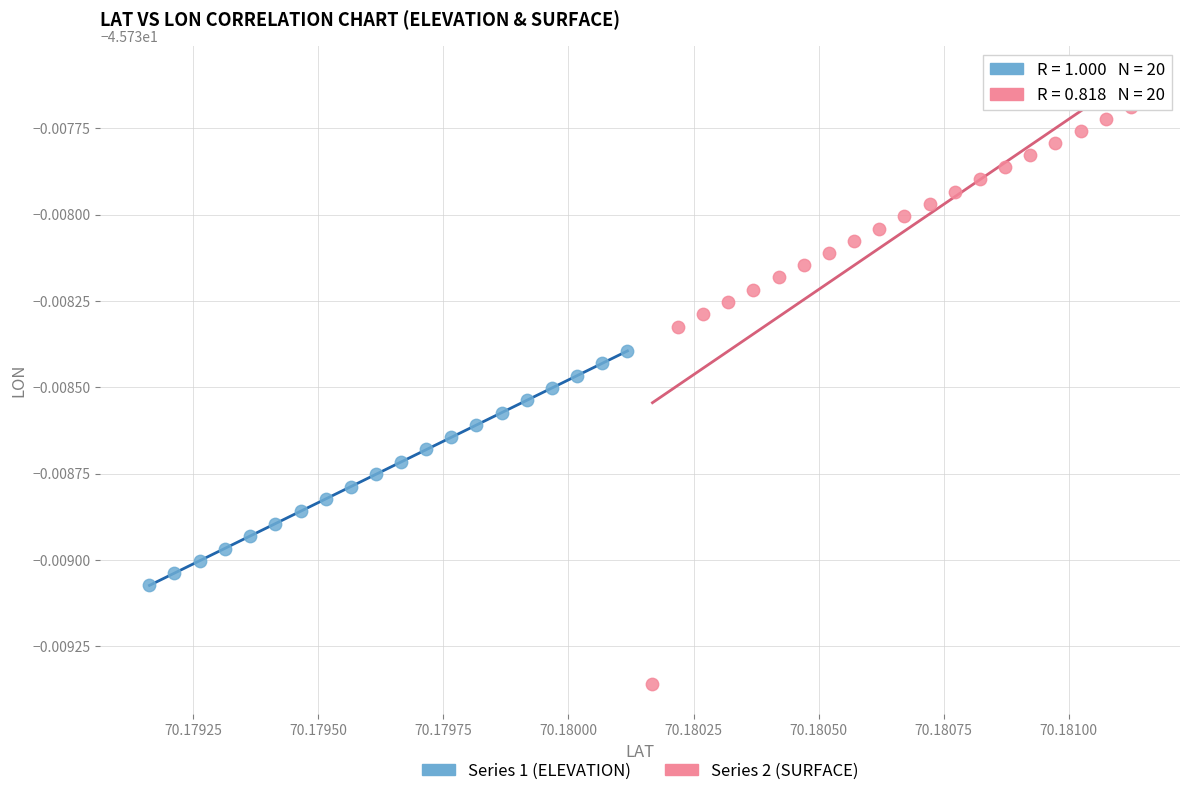

Which series reaches the minimum Y coordinate?

Series 2 (SURFACE)